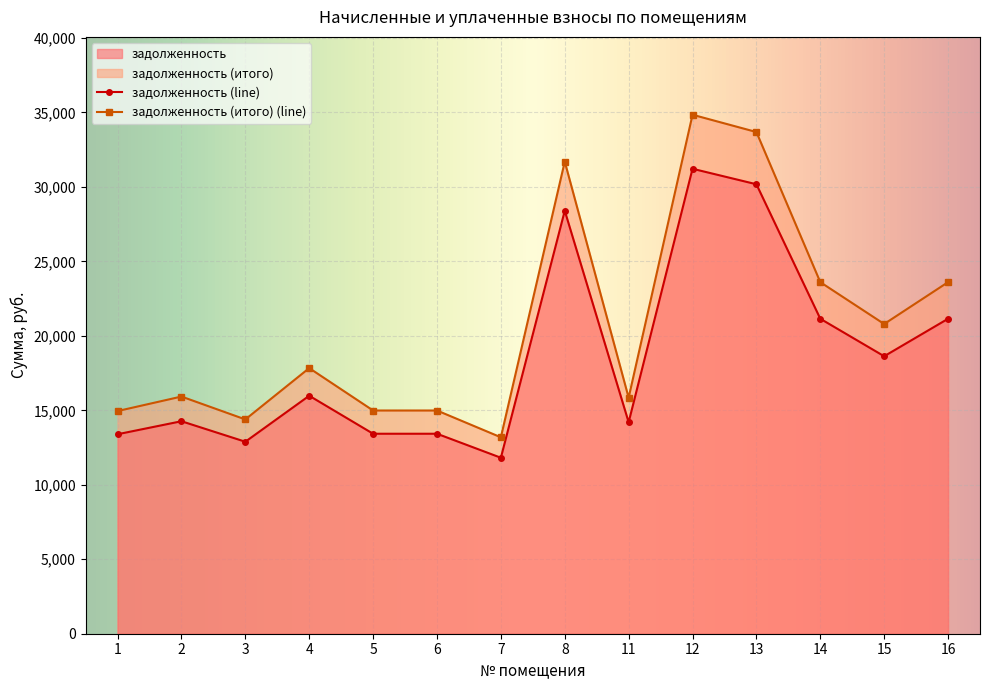

What is the smallest value displayed?

11815.8